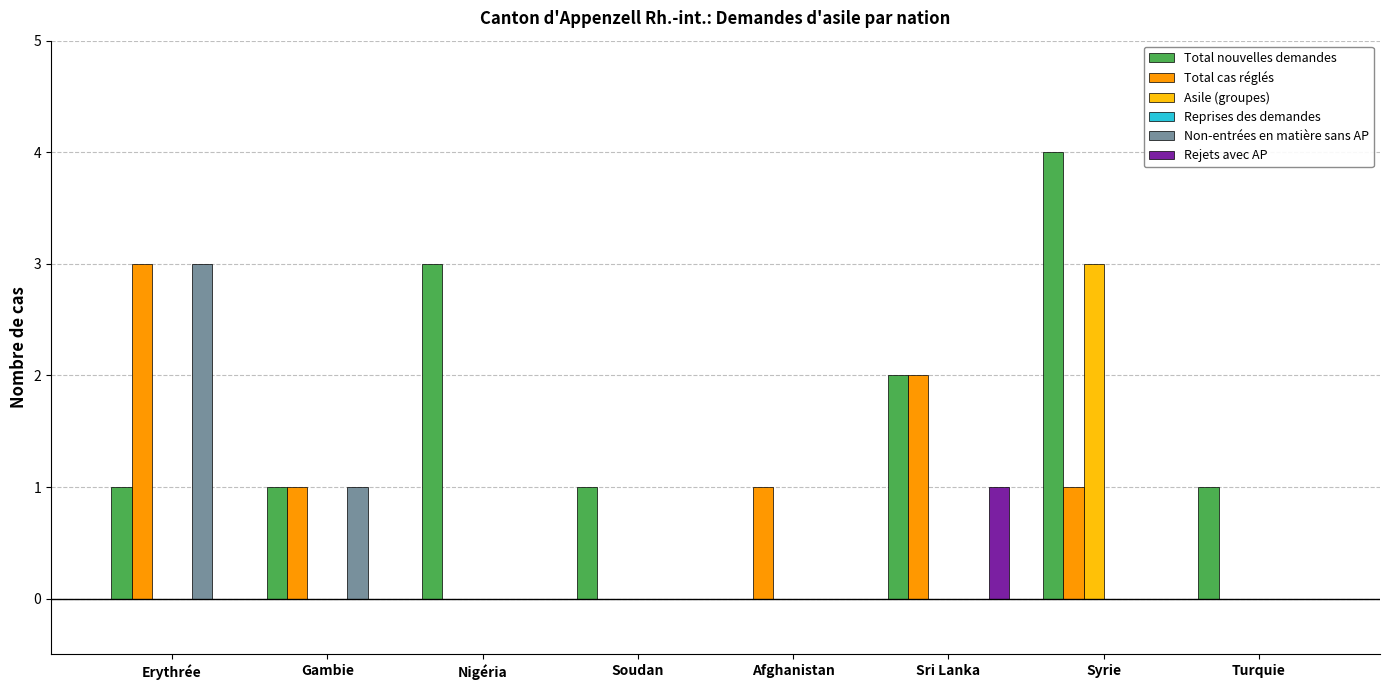

Are the bars horizontal?

No